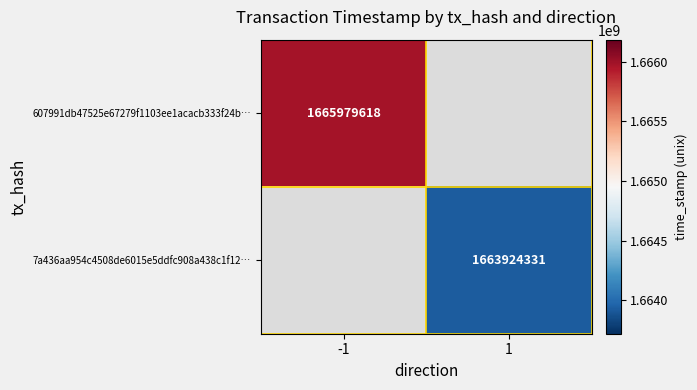

Is it true that 7a436aa954c4508de6015e5ddfc908a438c1f12… equals 689786226 at 1?

False